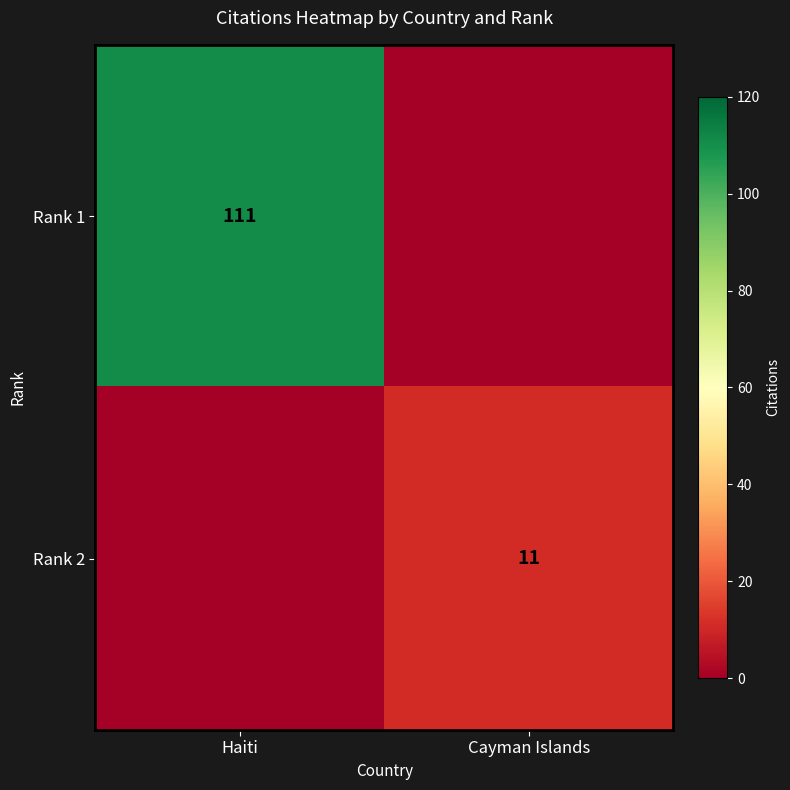

What is the difference between the highest and lowest values at Cayman Islands?

11